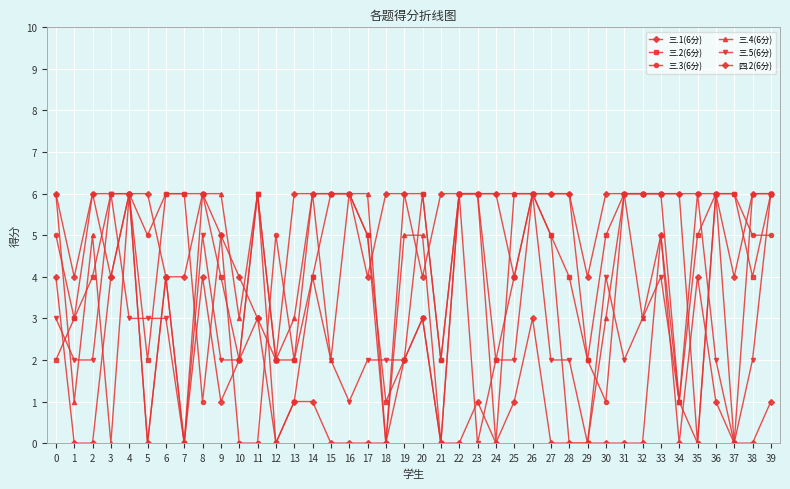

What is the total value across all series at 17?

22